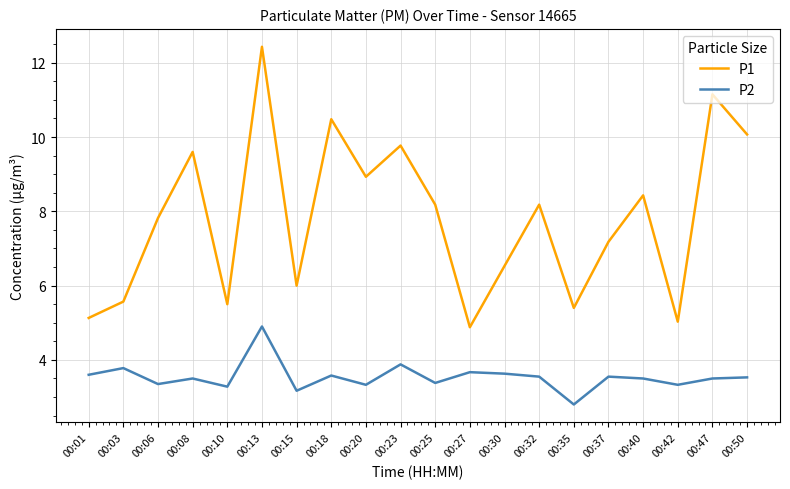

List the series in order of their overall mean, lowest first.

P2, P1